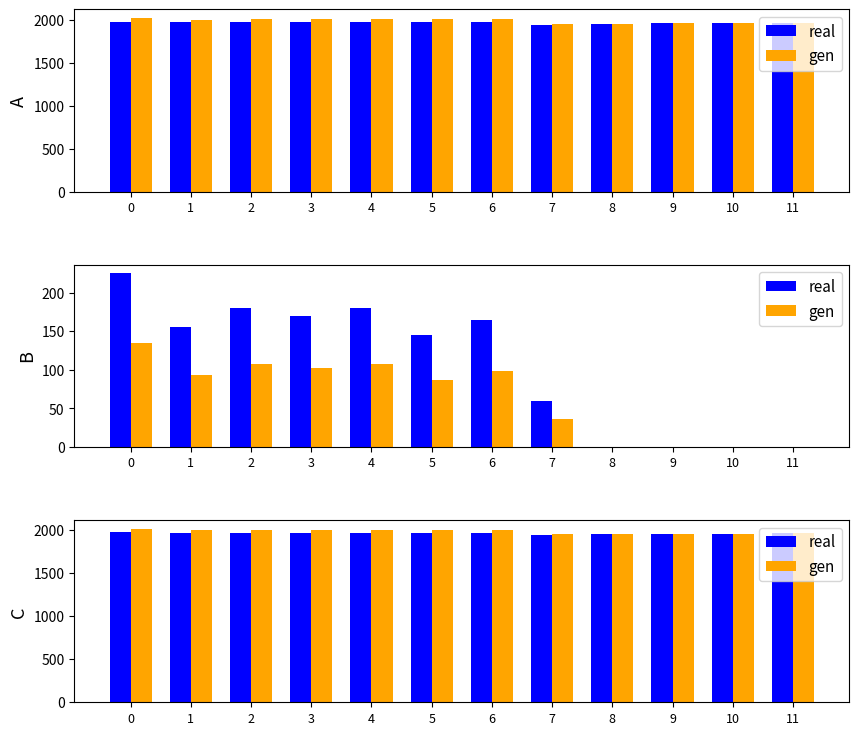

What is the maximum value shown in the chart?

2019